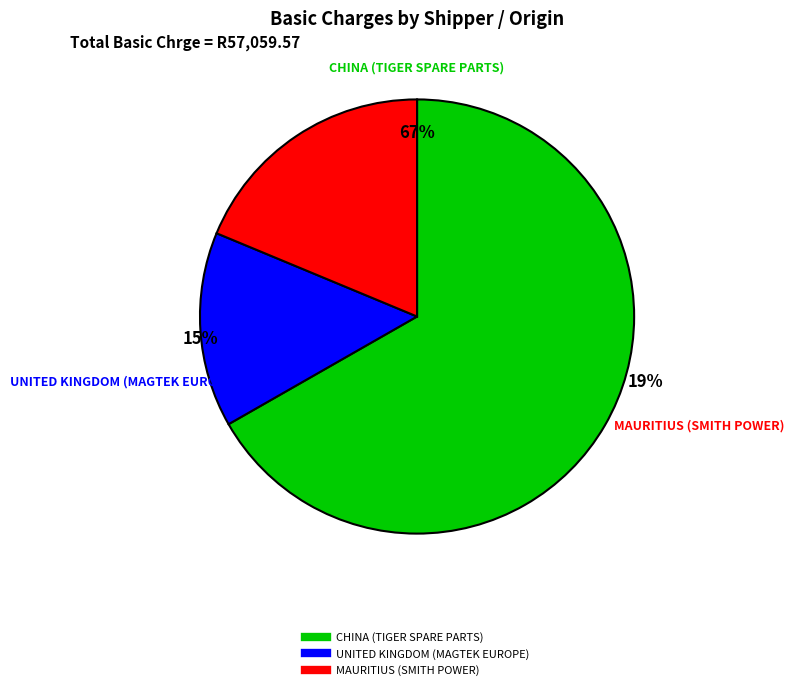

Which slice is the smallest?

UNITED KINGDOM (MAGTEK EUROPE)